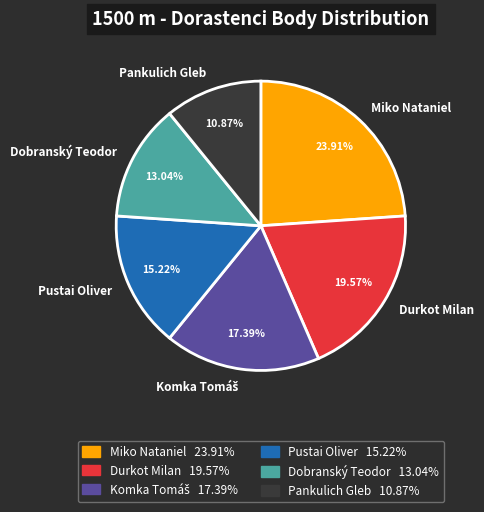

Is there any slice that represents more than half of the pie?

No